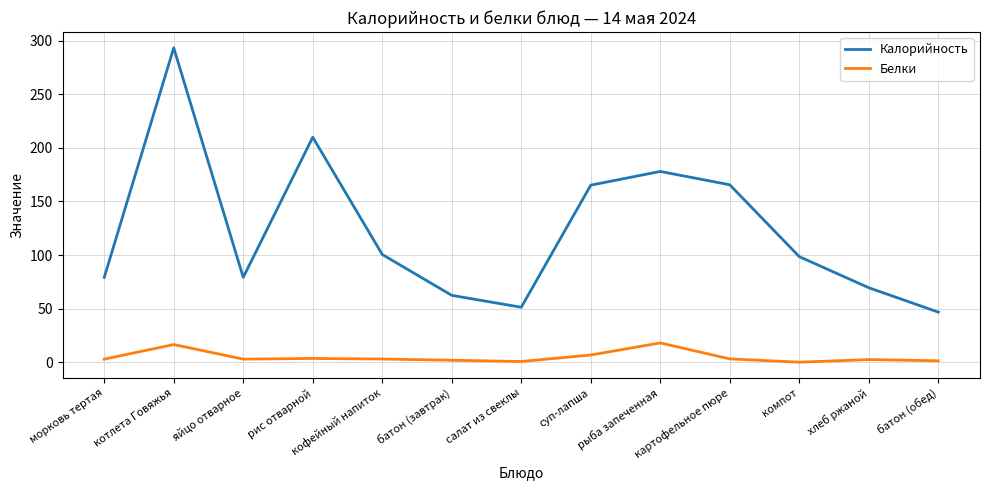

Which series has the widest spread of values?

Калорийность